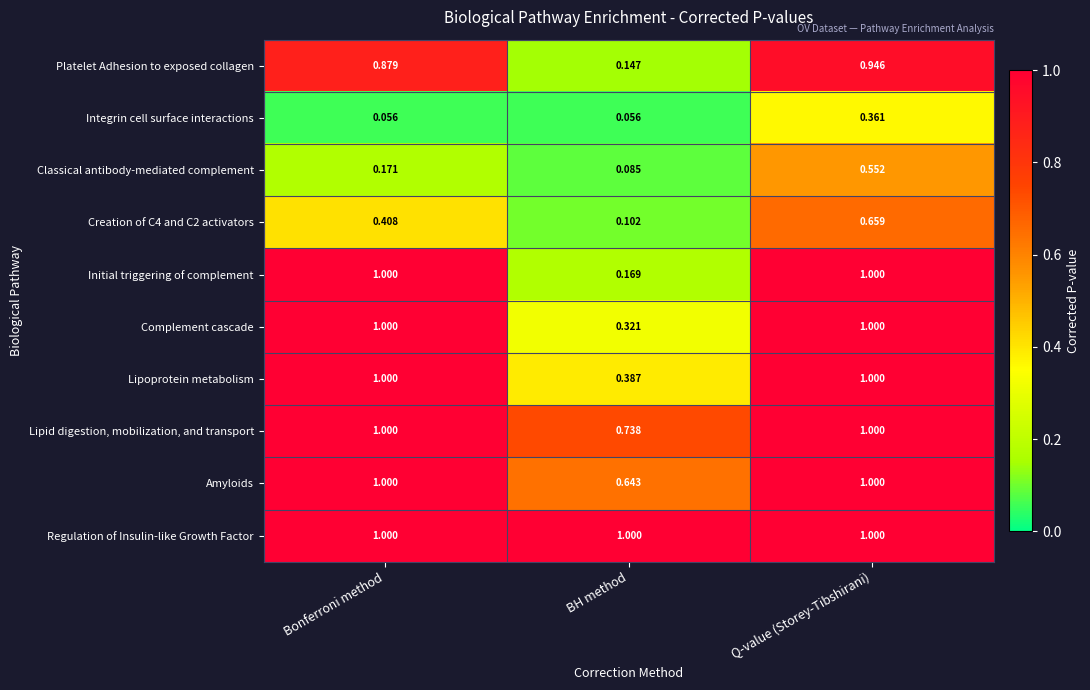

Which series changed the most between BH method and Q-value (Storey-Tibshirani)?

Initial triggering of complement